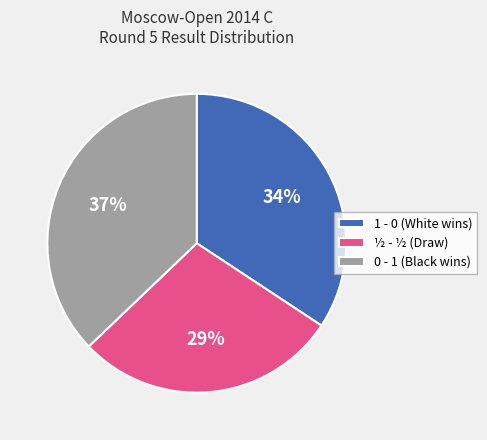

Is it true that 0 - 1 (Black wins) is 37% of the pie?

True